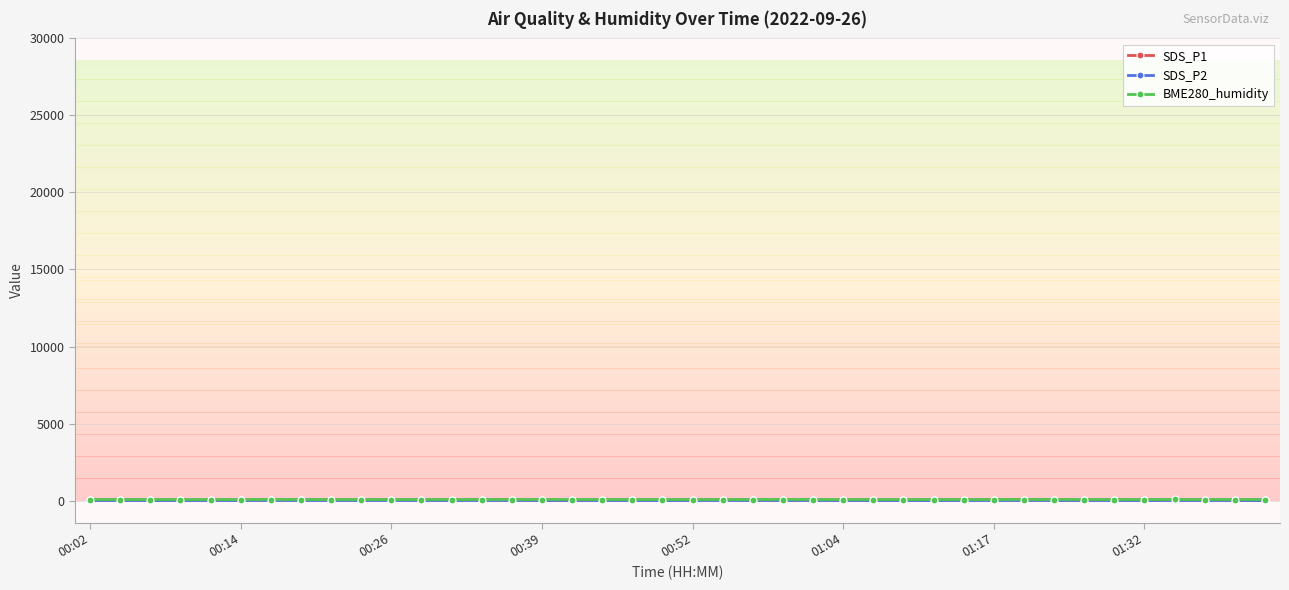

True or false: SDS_P2 has more than 0 interior local peaks.

True